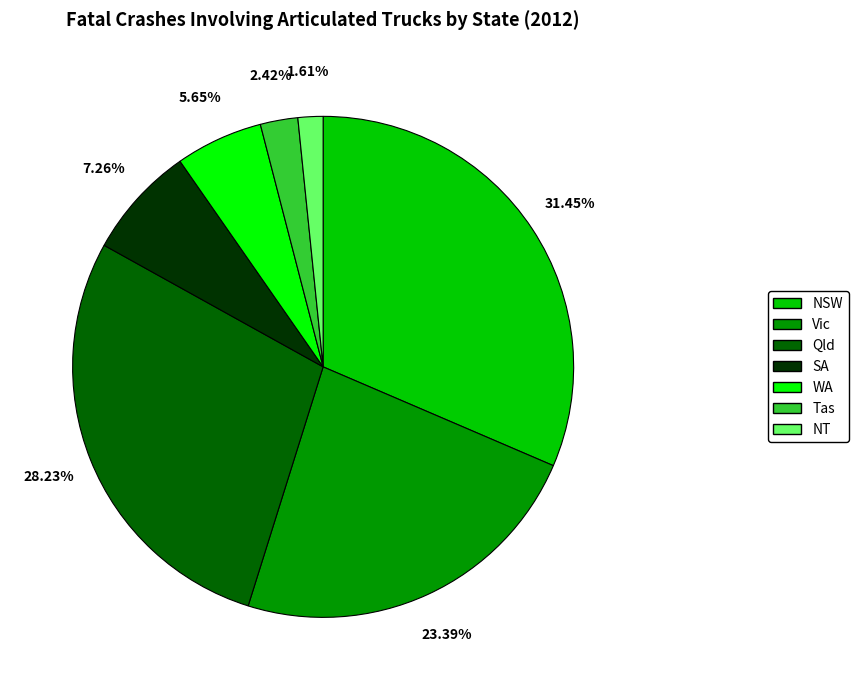

Between Tas and WA, which is larger?

WA